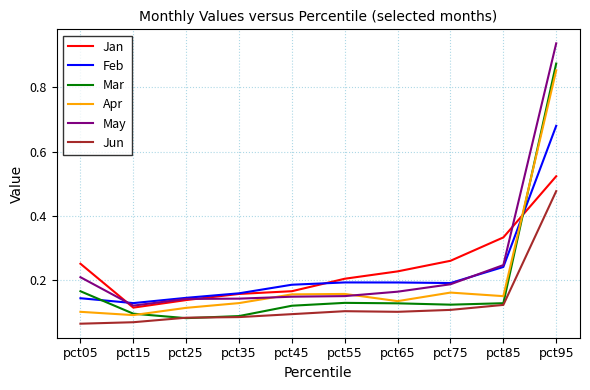

At how many categories does at least one series exceed 0?

10